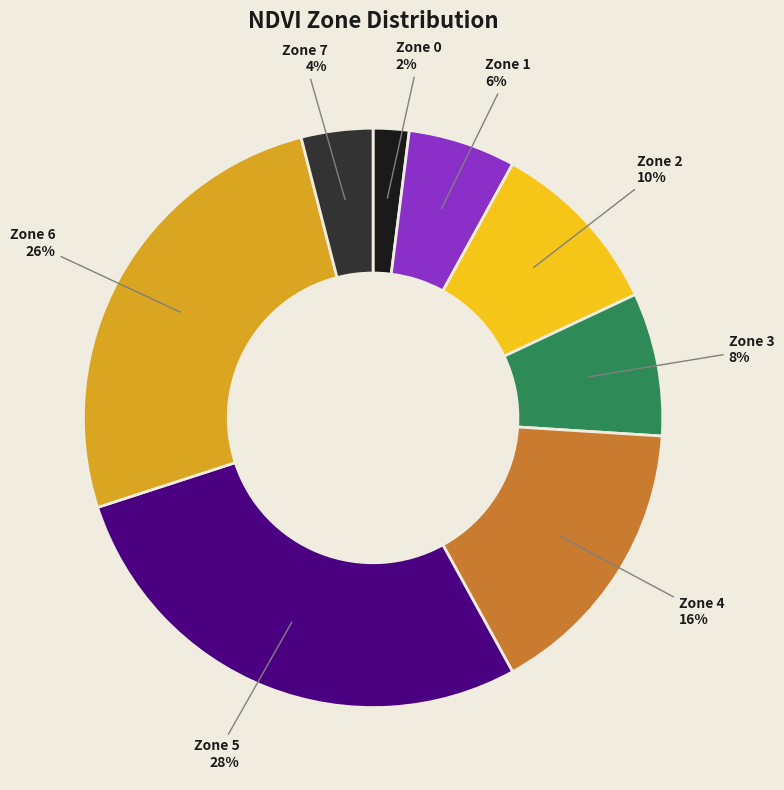

What percentage is the Zone 7 slice, to the nearest percent?

4%